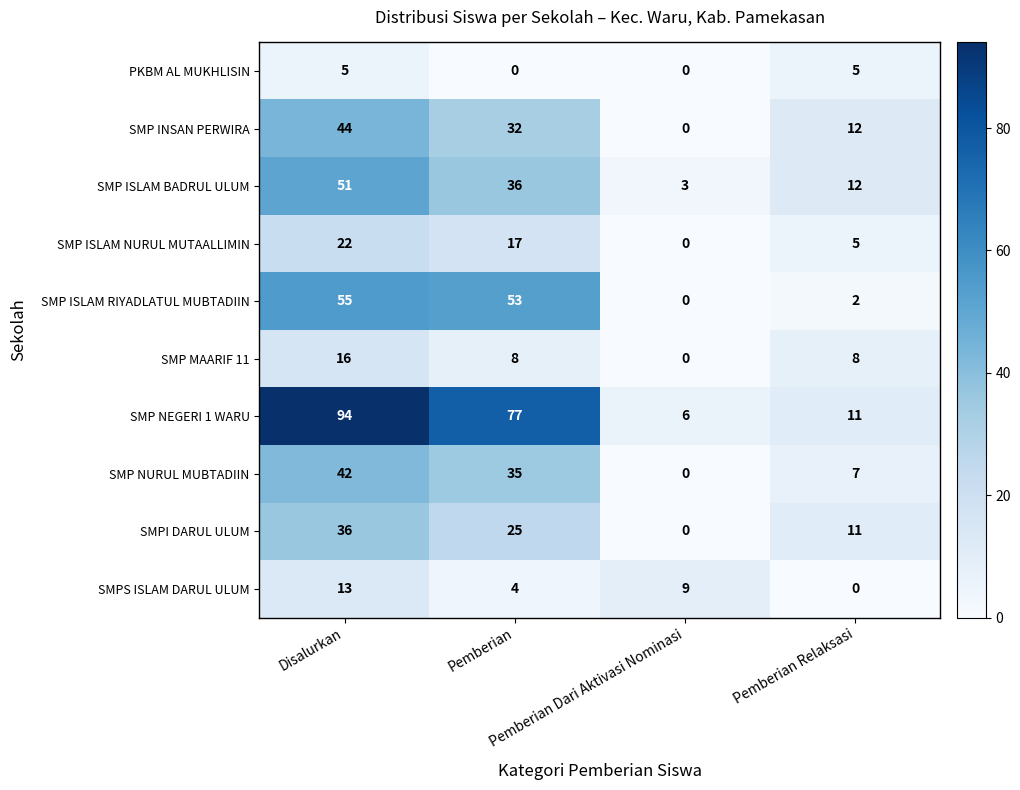

At which category is the sum across all series the highest?

Disalurkan